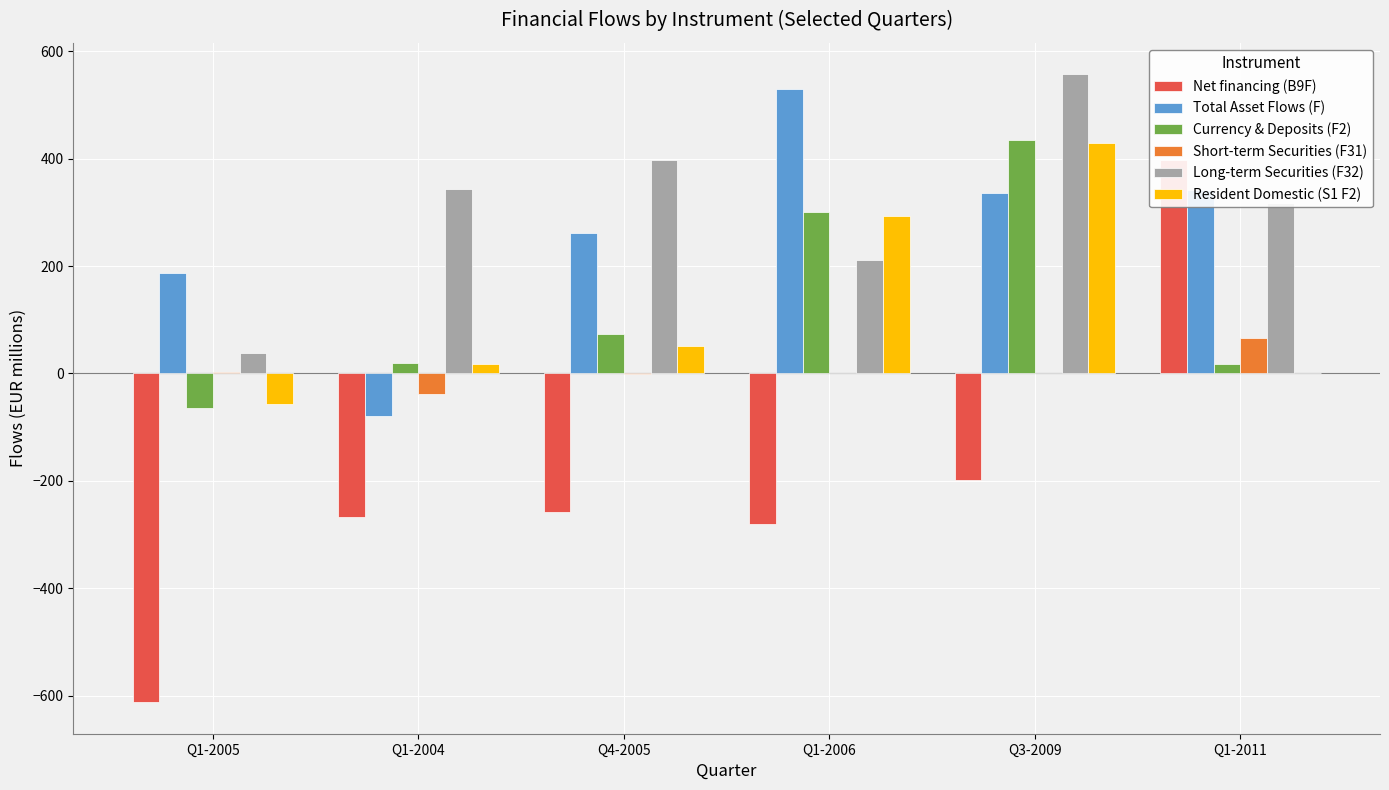

Count the number of data series in this chart.

6